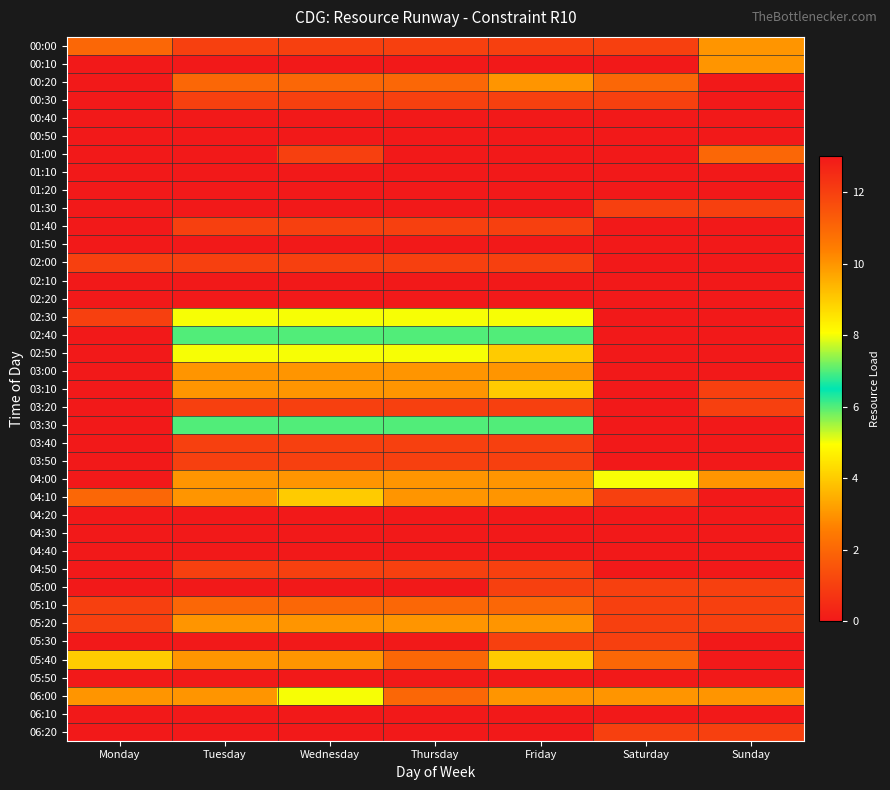

Which label corresponds to the largest value in the chart?

Monday